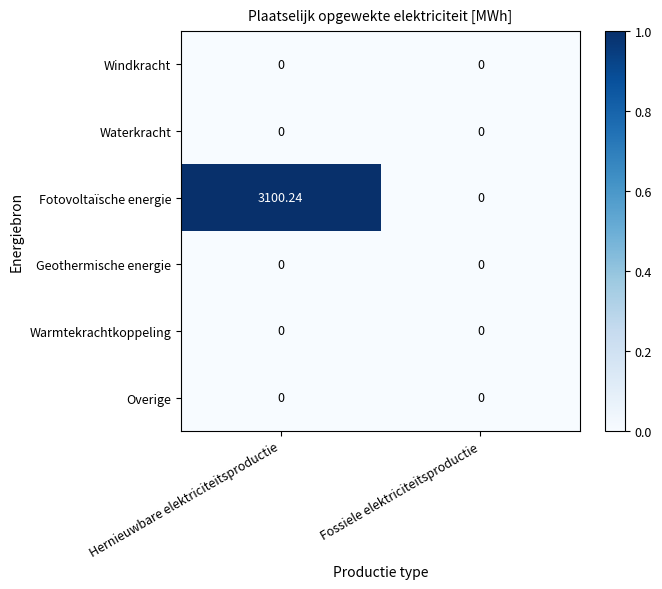

At which label is Fotovoltaïsche energie closest to 1550?

Fossiele elektriciteitsproductie